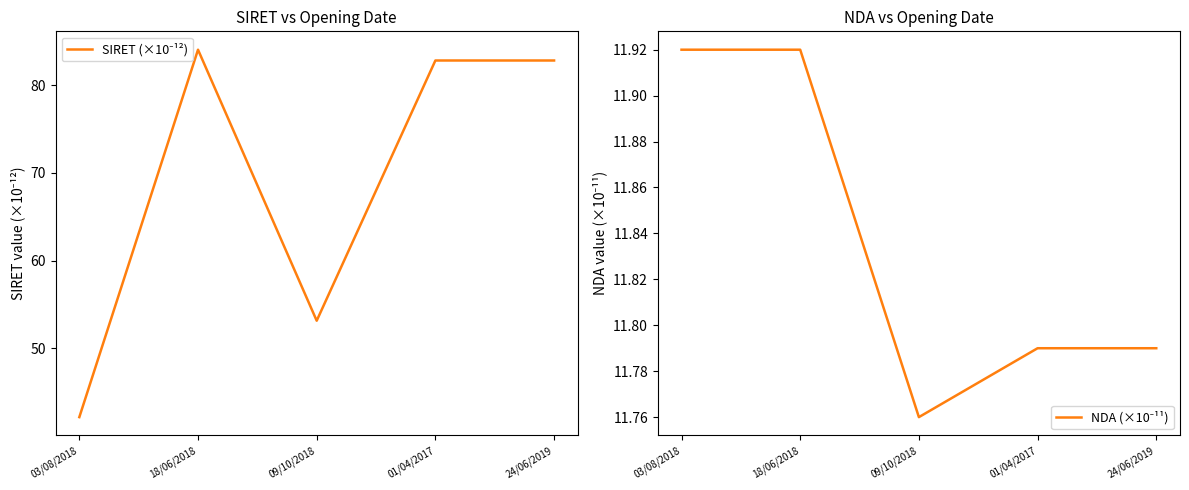

In SIRET (×10⁻¹²), how many points are lower than both neighbors (excluding endpoints)?

1